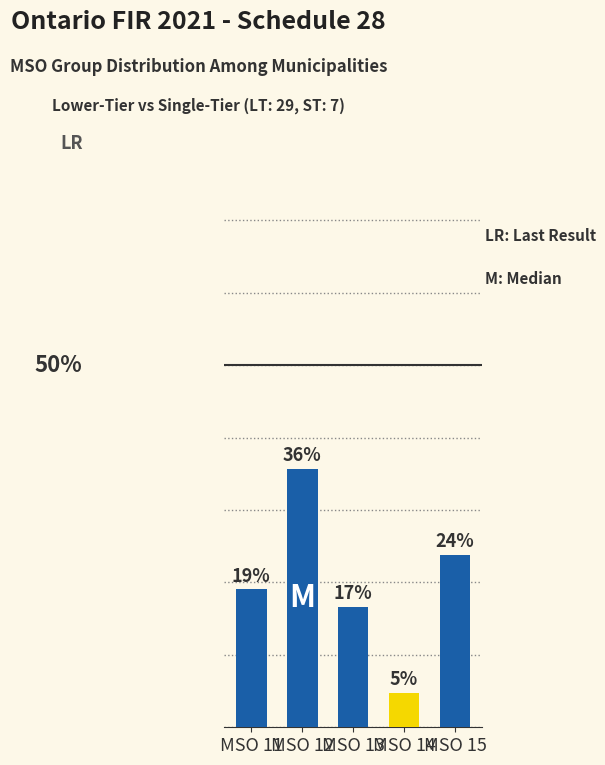

Are the bars horizontal?

No